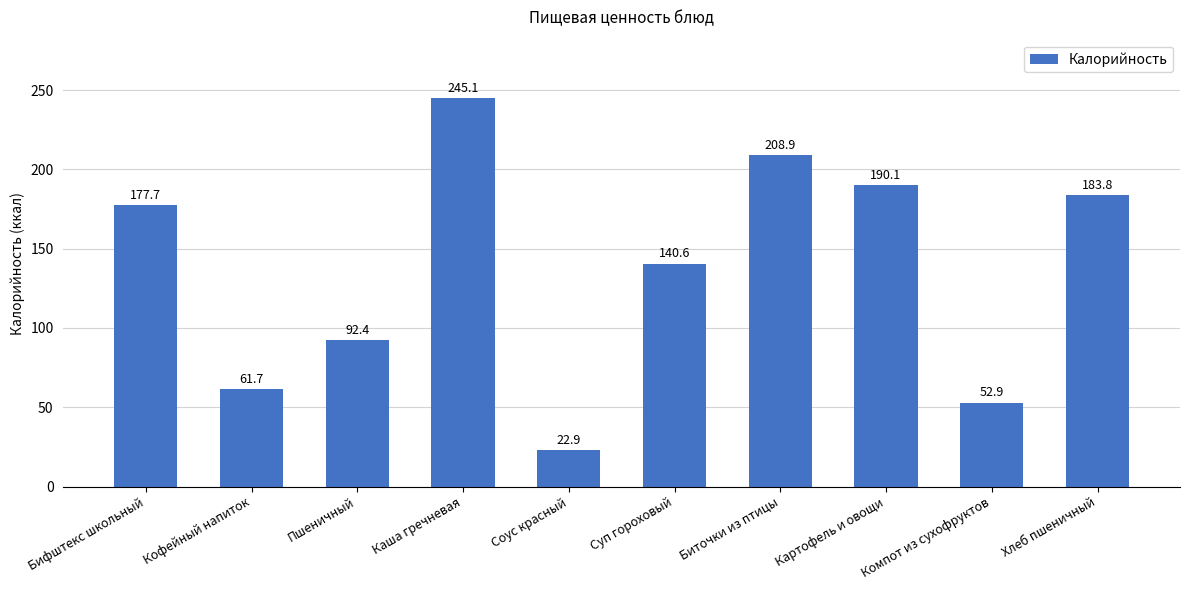

True or false: the data shows 140.6 at Суп гороховый.

True